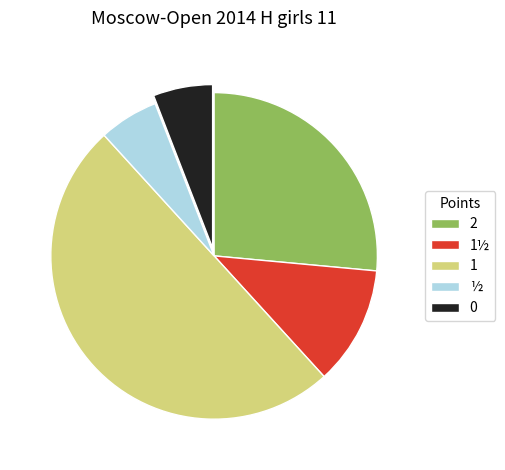

Does 0 represent more than half of the total?

No